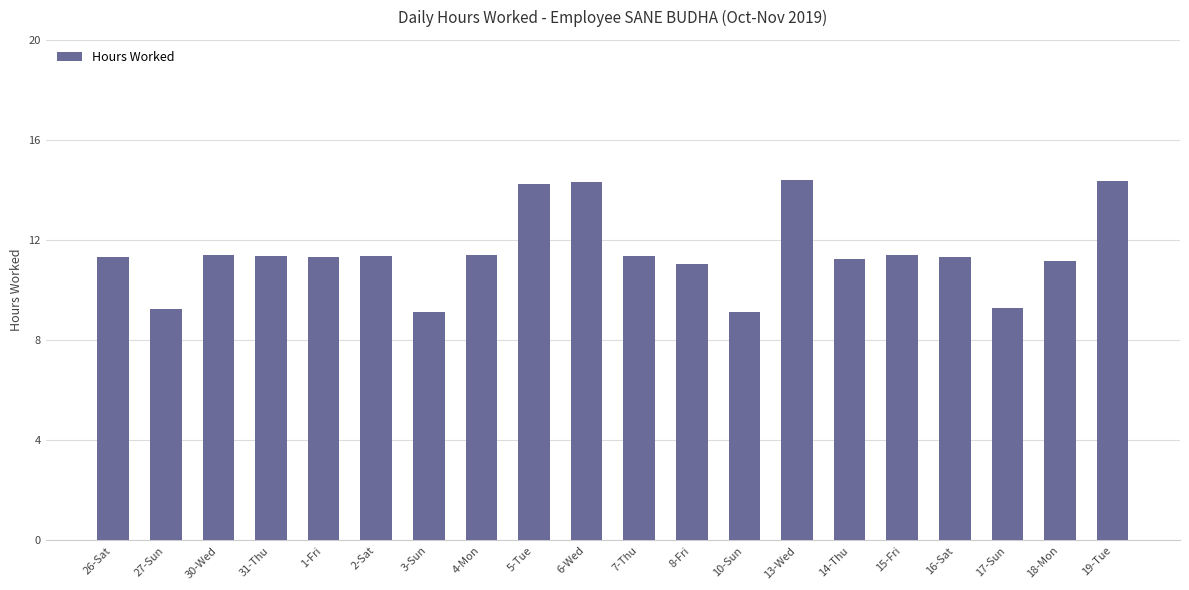

What is the change in value from 7-Thu to 19-Tue?

+3.0